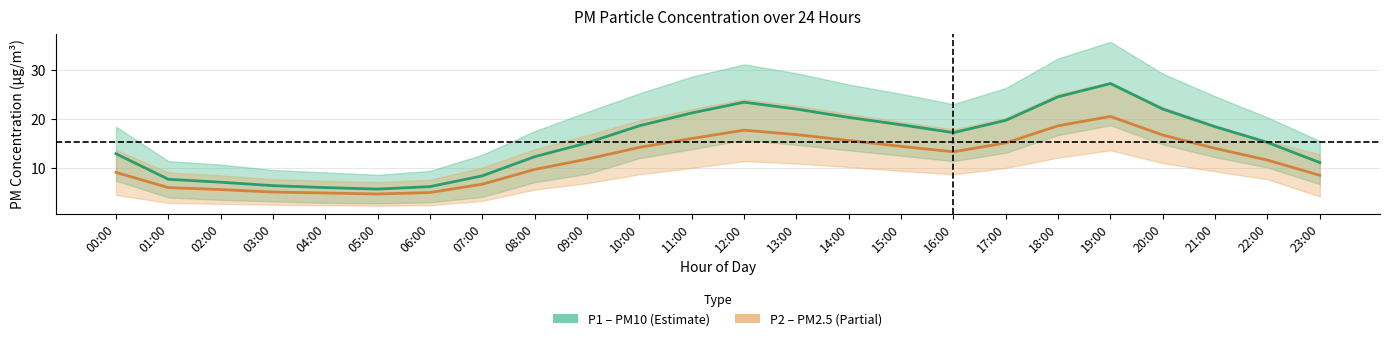

How many categories are shown in the chart?

24